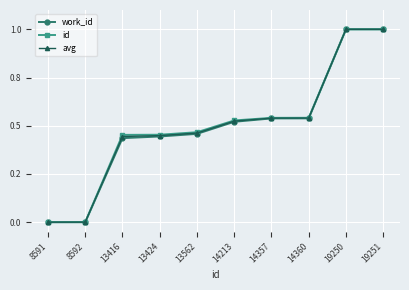

Is it true that id equals 0.3 at 8591?

False